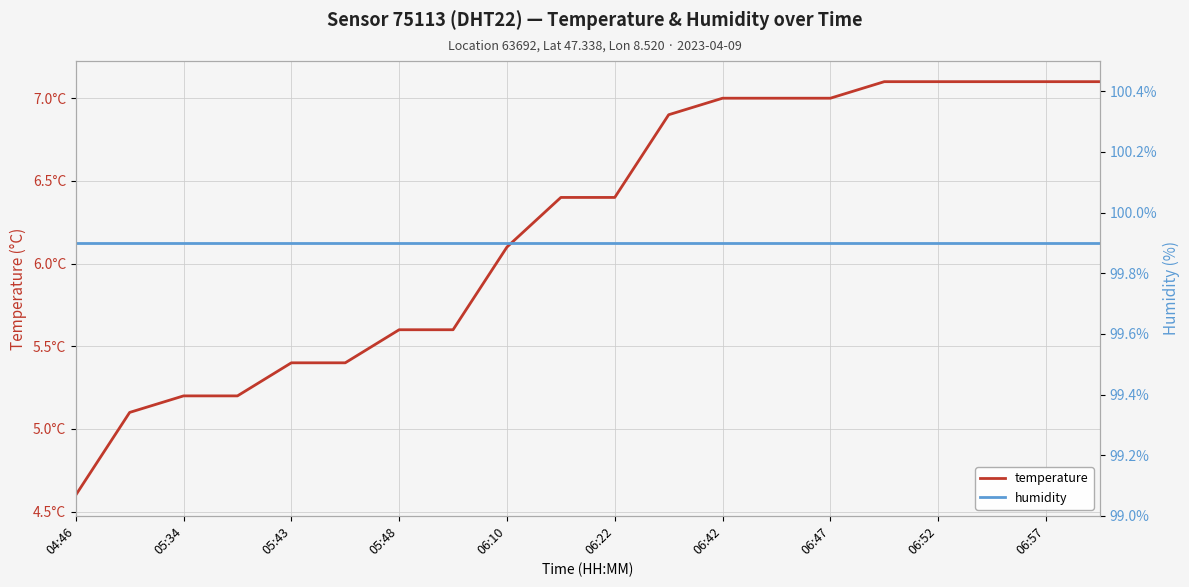

What value does the humidity series have at 06:10?

99.9